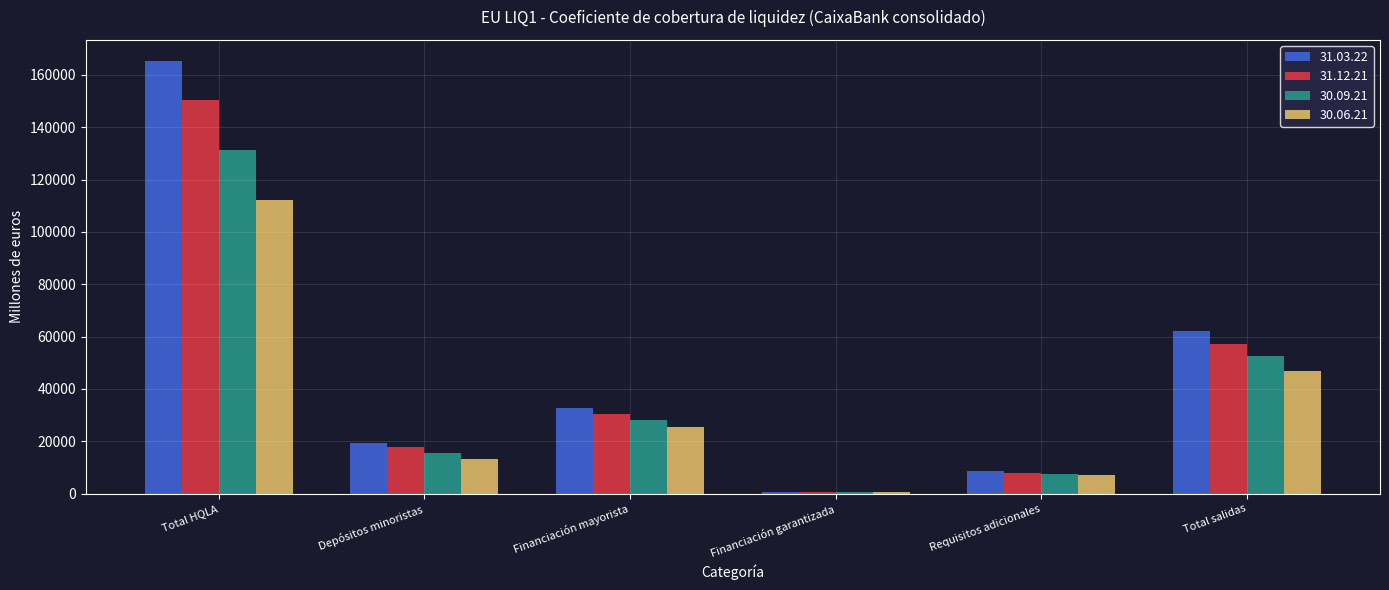

Reading left to right, transcribe all the data shown in this chart.

31.03.22: 165160	19293	32812	604	8516	61963
31.12.21: 150334	17765	30423	622	8015	57286
30.09.21: 131399	15584	28255	623	7613	52422
30.06.21: 112294	13281	25594	661	7136	46896